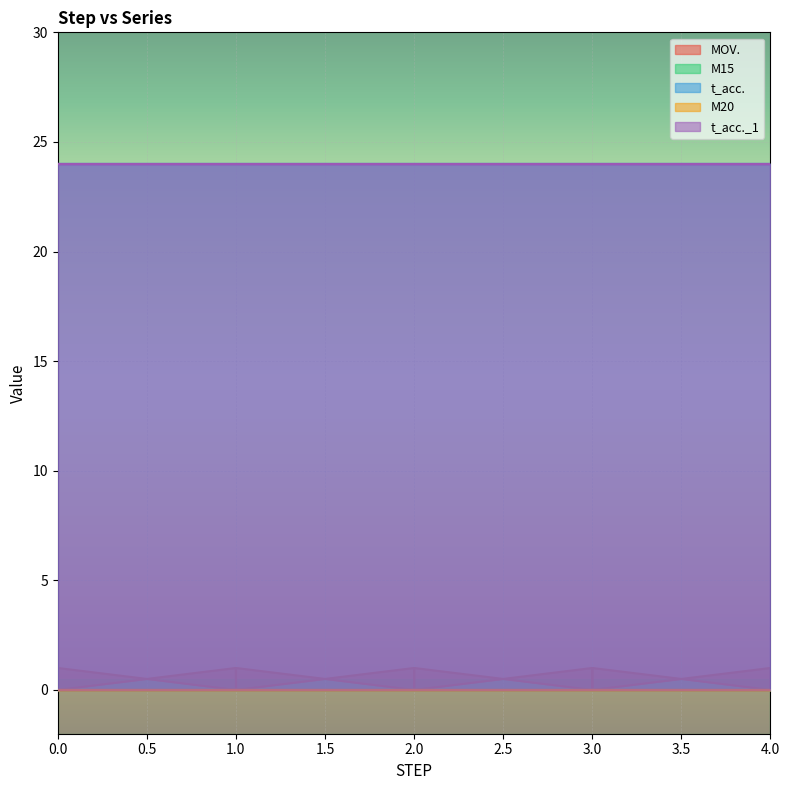

True or false: M20 and t_acc._1 intersect in this chart.

False